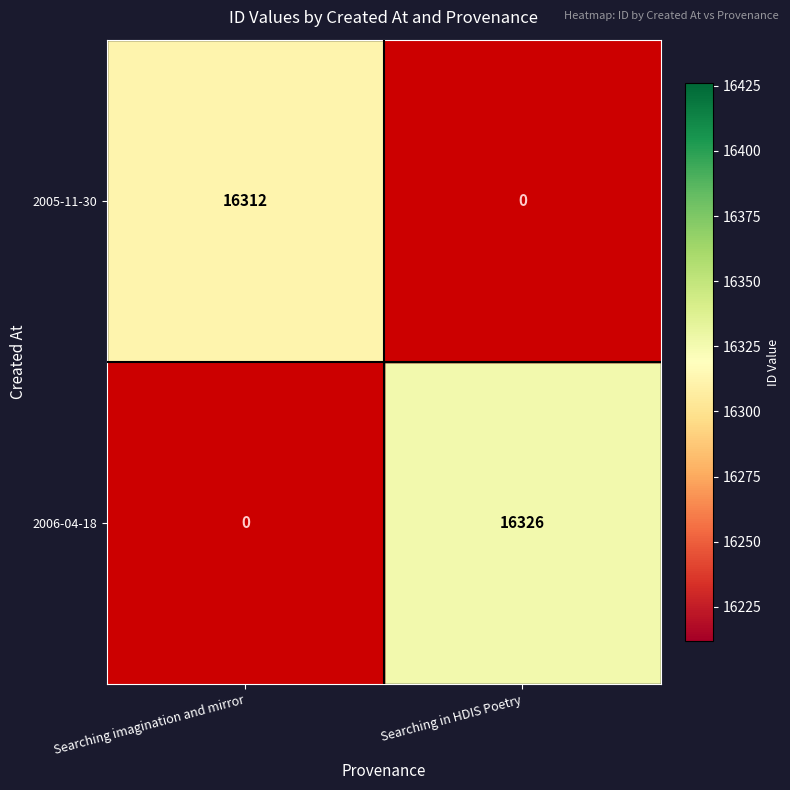

What is the average value of the 2005-11-30 series?

8156